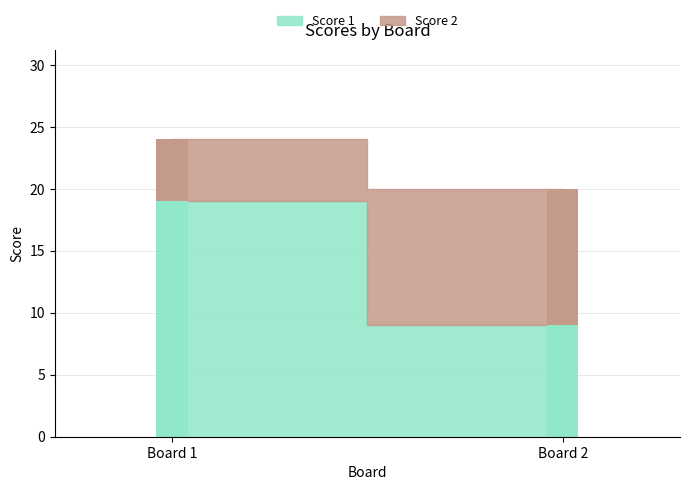

Is it true that Score 2 equals 11 at 2?

True